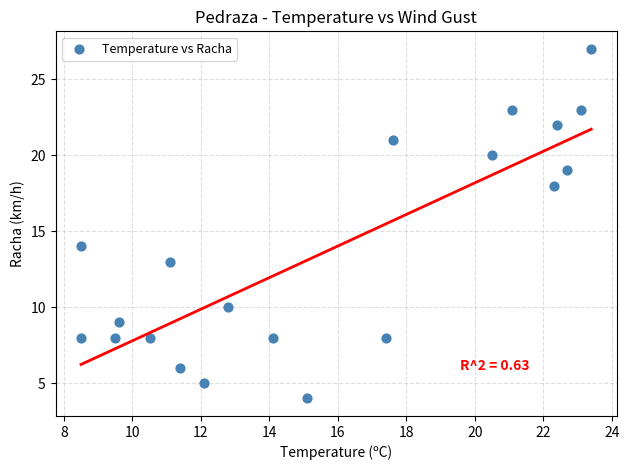

What Y value in the scatter plot is closest to 15?

14